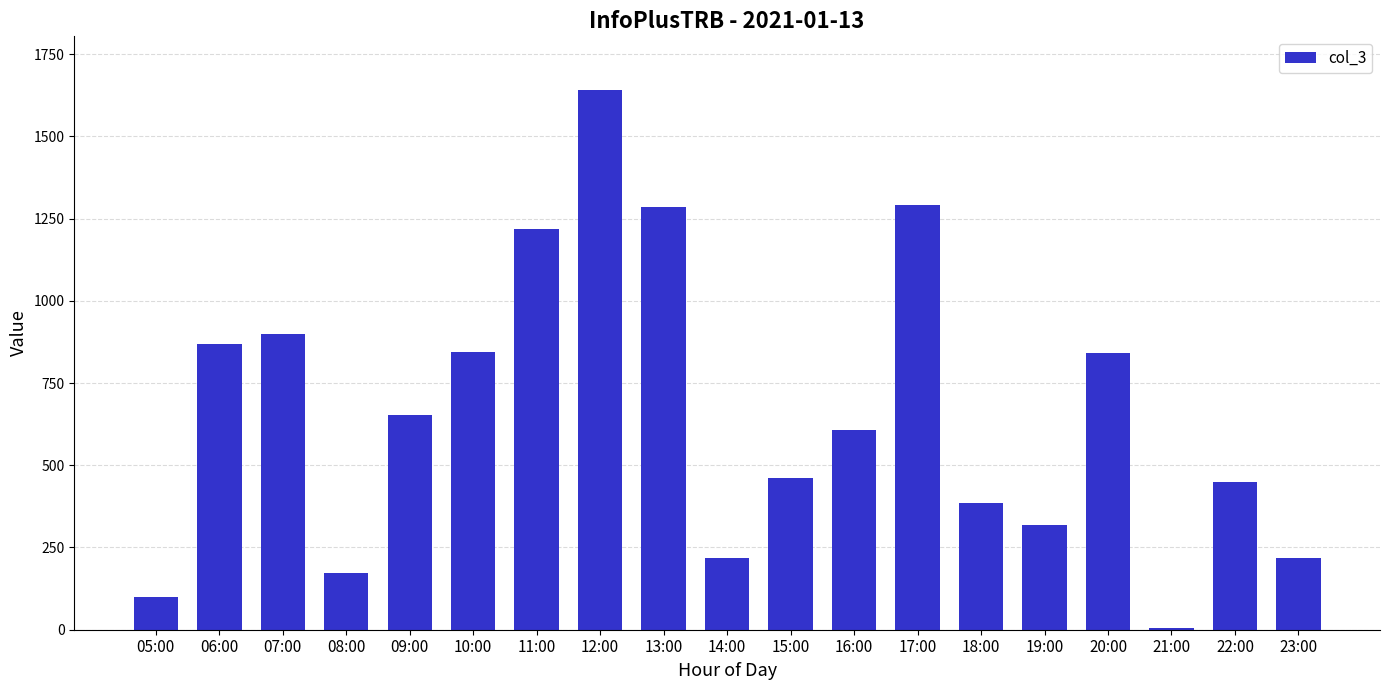

Between 16:00 and 12:00, which is larger?

12:00